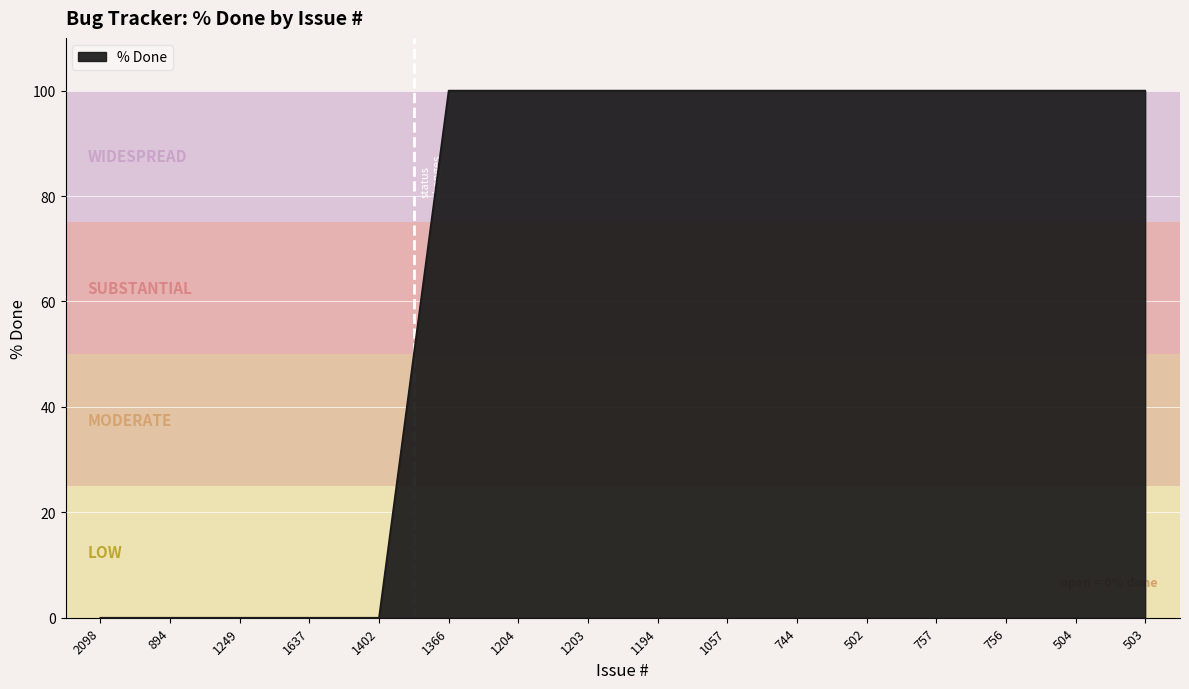

True or false: the data shows 139 at 502.

False